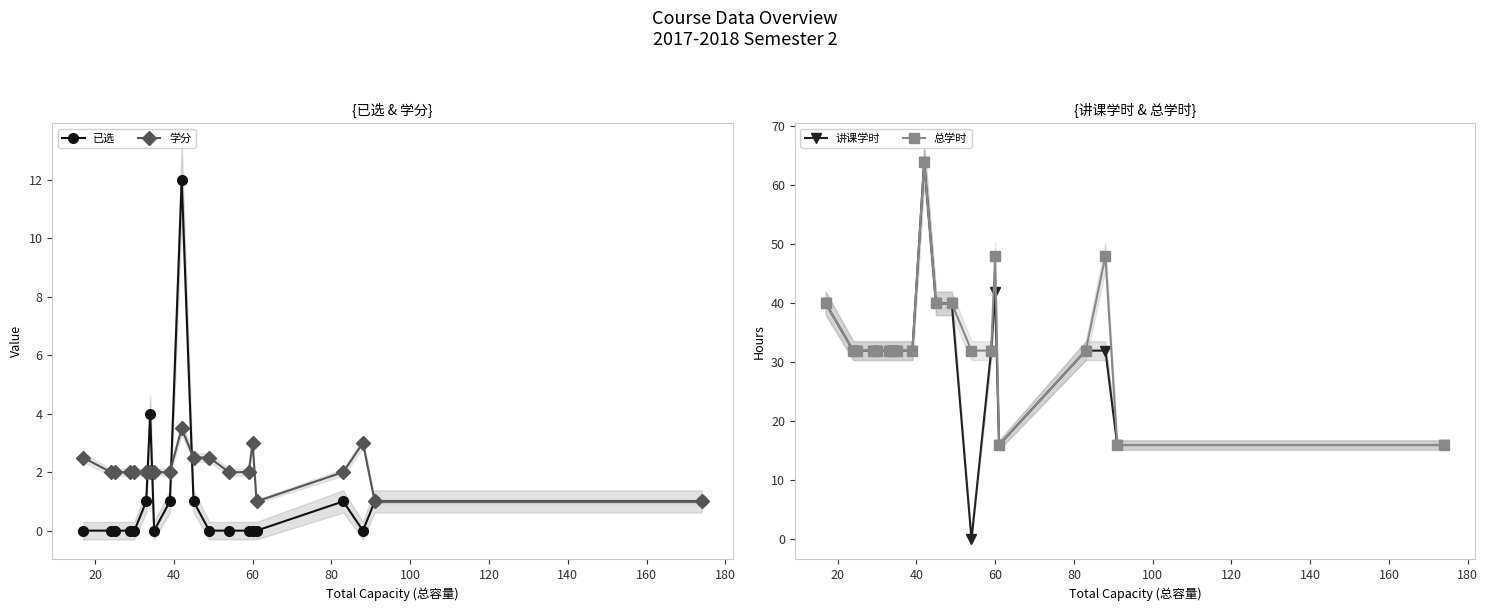

True or false: 总学时 has more than 2 points higher than both neighbors.

True